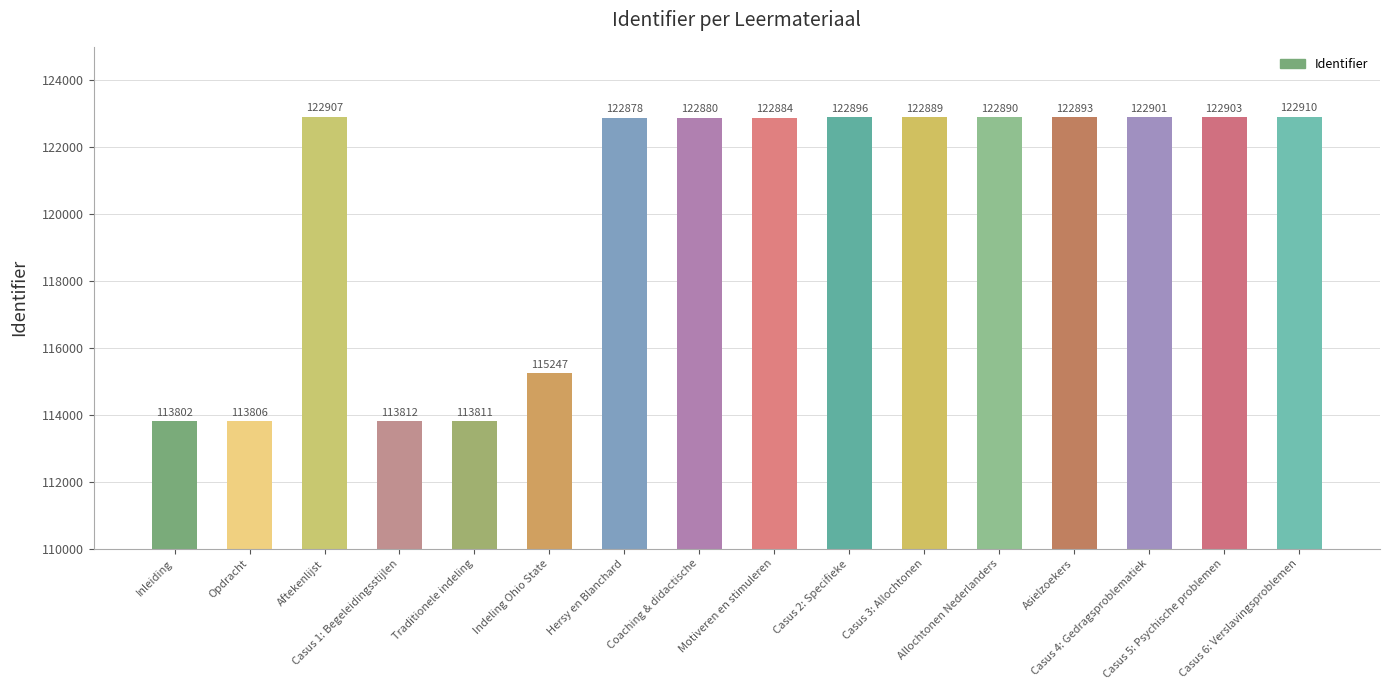

Read the value at Casus 5: Psychische problemen, to the nearest 100.

122900